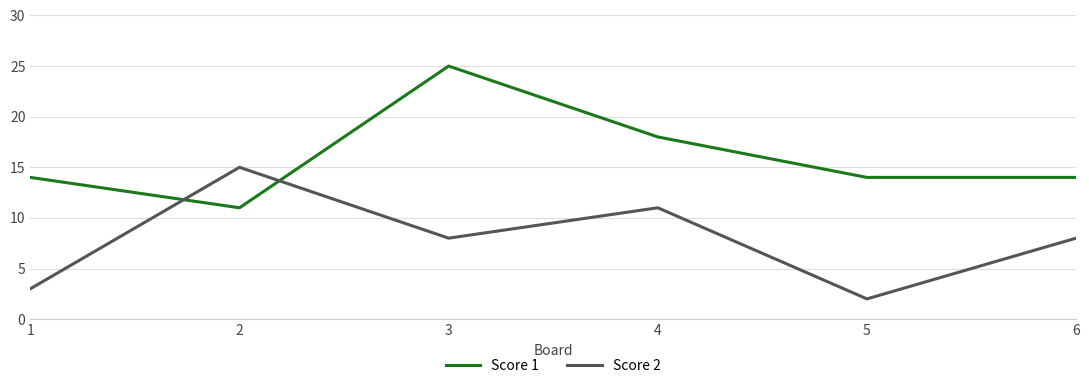

Reading right to left, transcribe all the data shown in this chart.

Score 1: 14	14	18	25	11	14
Score 2: 8	2	11	8	15	3